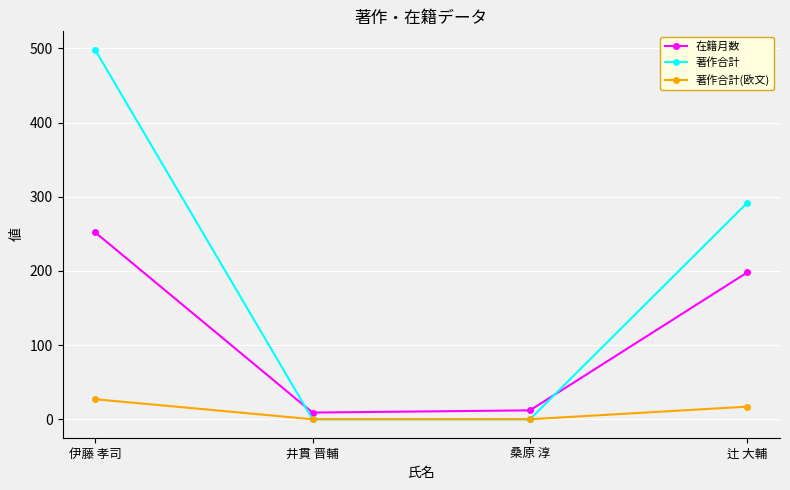

The value of 著作合計 at 辻 大輔 is 292. True or false?

True